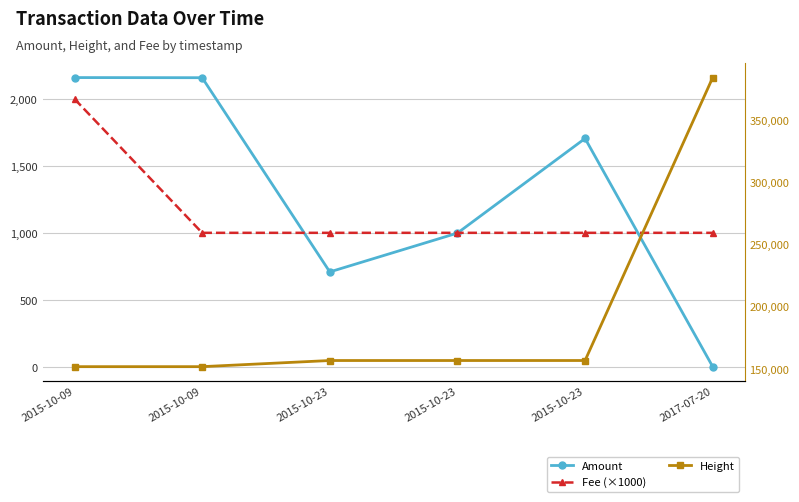

Rank the categories by Fee (×1000) value from lowest to highest.

2015-10-09, 2015-10-23, 2015-10-23, 2015-10-23, 2017-07-20, 2015-10-09